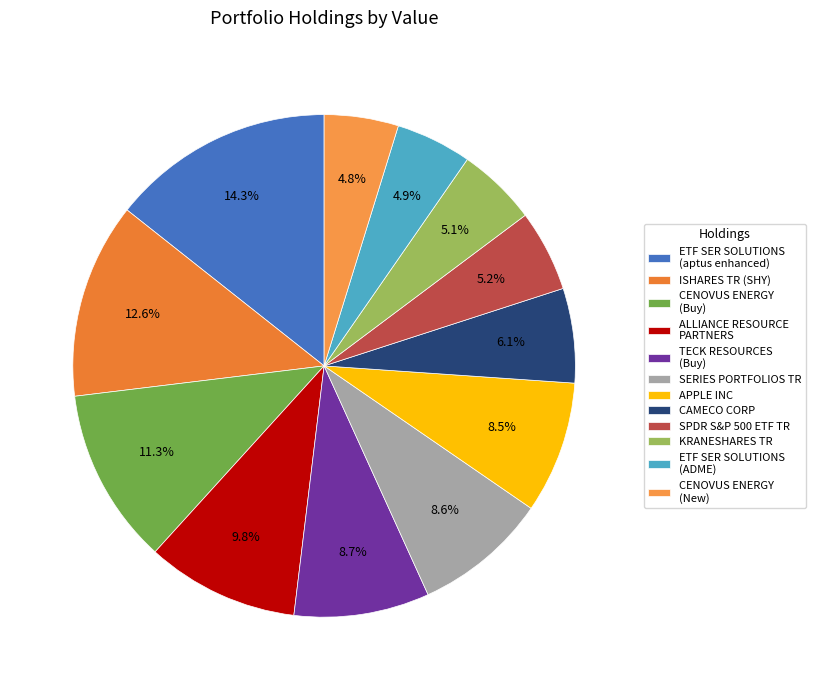

Which slice is the largest?

ETF SER SOLUTIONS (aptus enhanced)